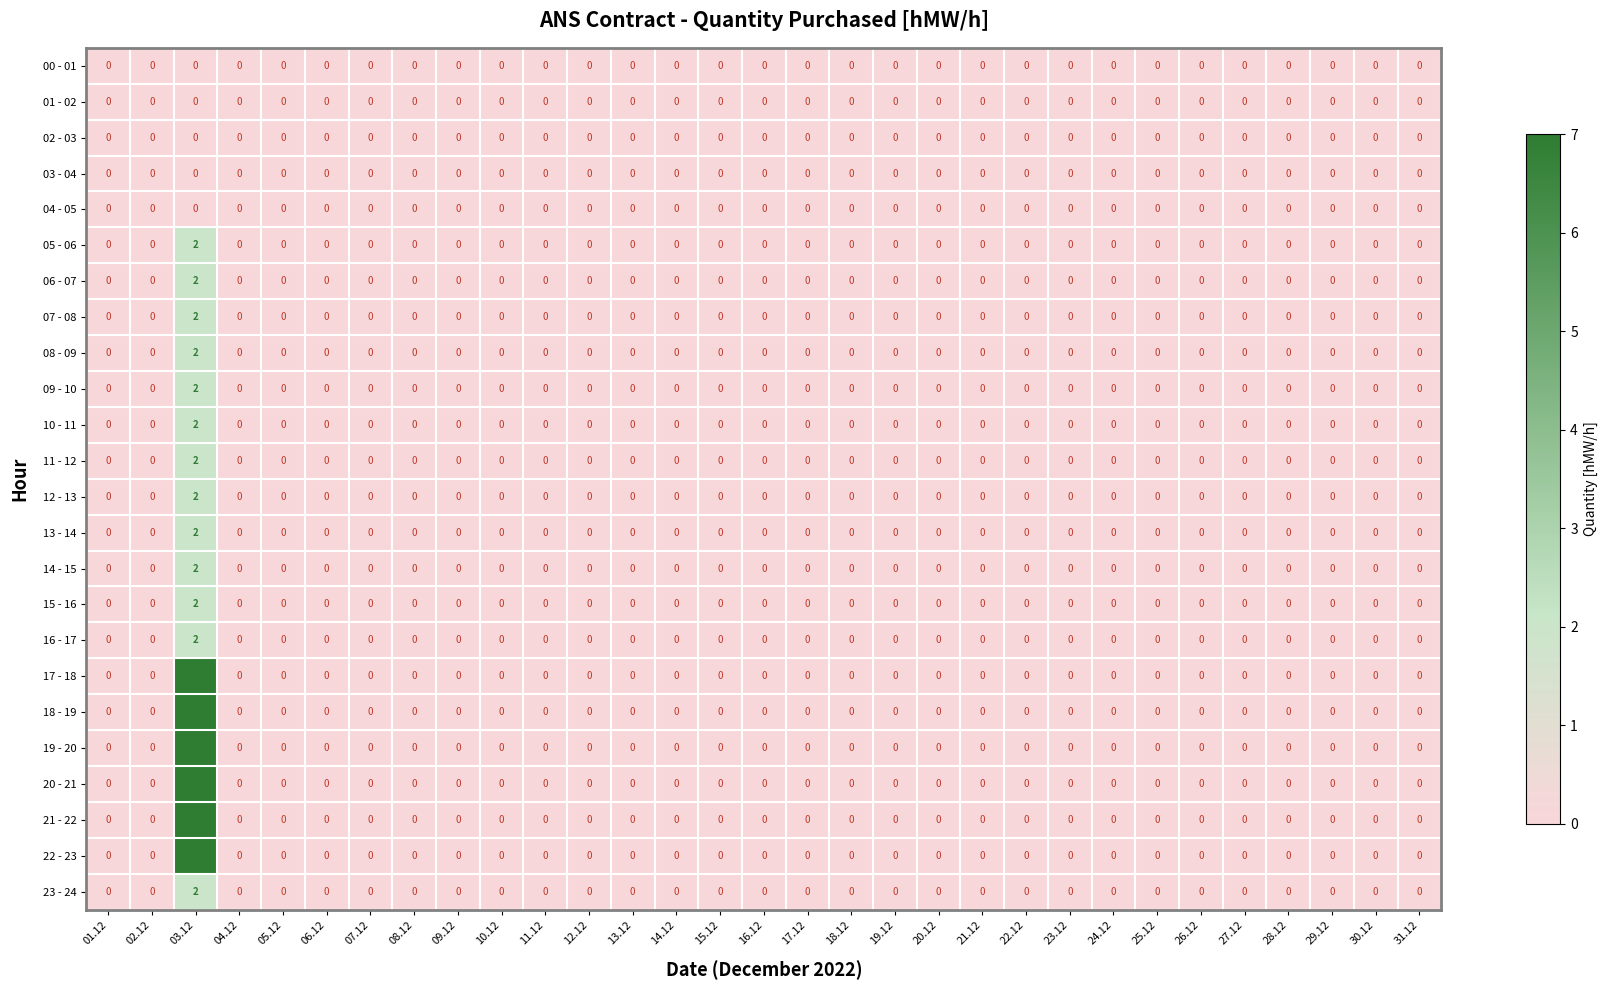

Count the 08 - 09 values in the range 0 to 1.

30